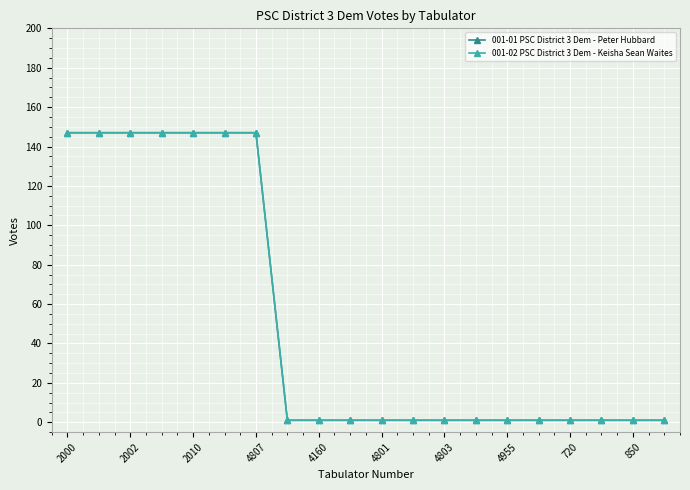

Is this an area chart (filled region under the line)?

No